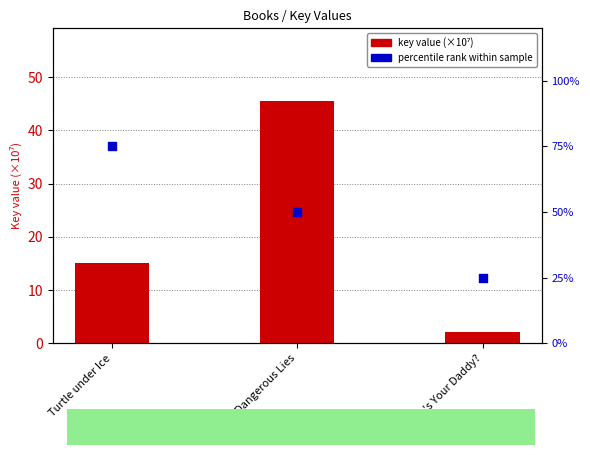

Which series reaches the maximum Y coordinate?

percentile rank within sample